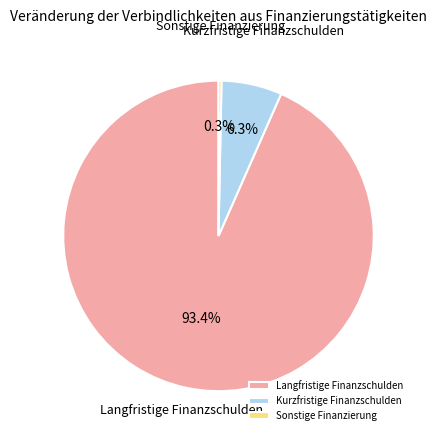

Which category has the biggest portion of the pie?

Langfristige Finanzschulden